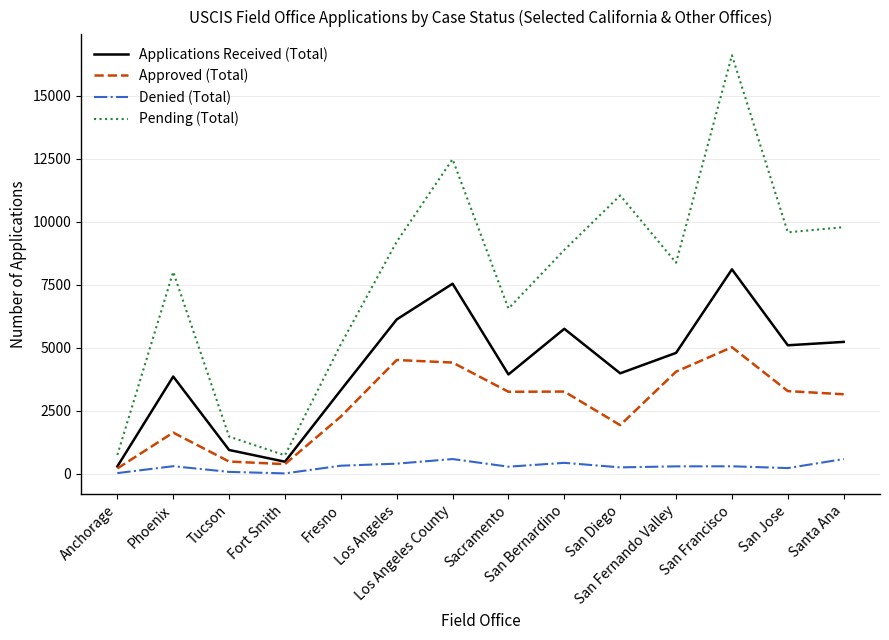

Which category has the highest value across all series?

San Francisco